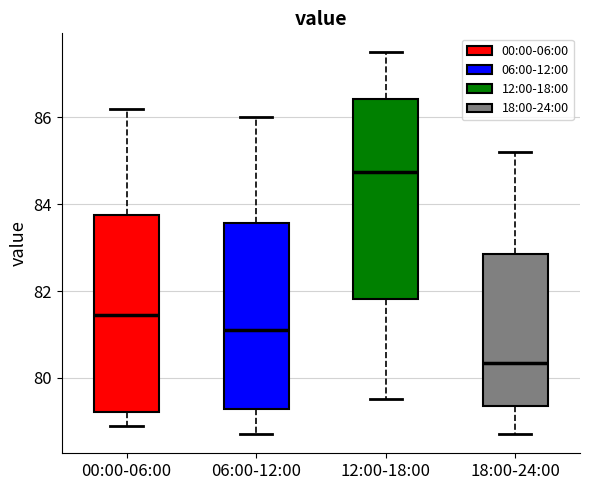

Which box's median line is the lowest?

18:00-24:00